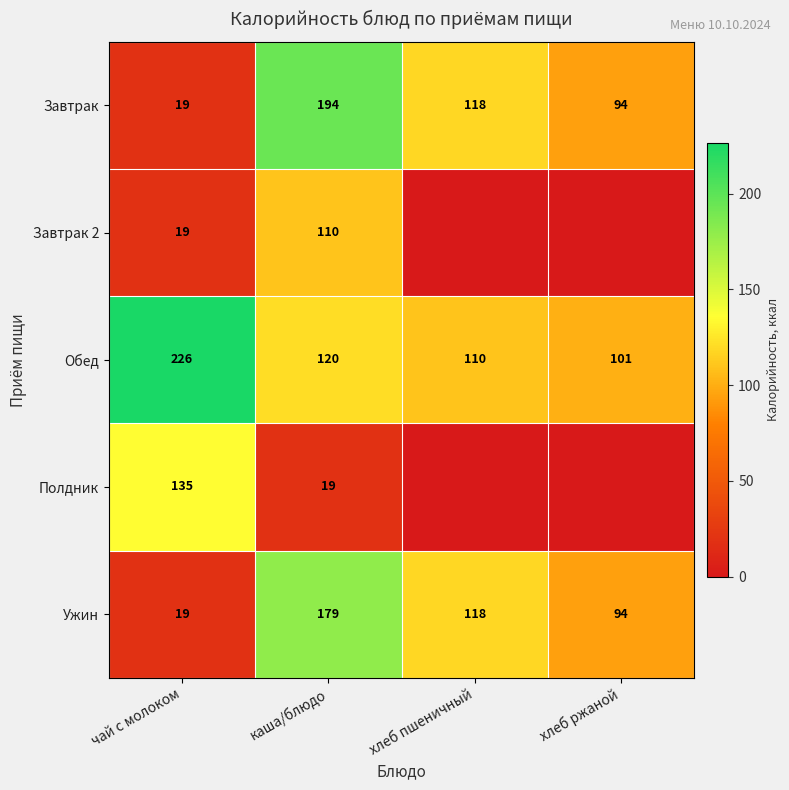

What is the average value of the Завтрак series?

106